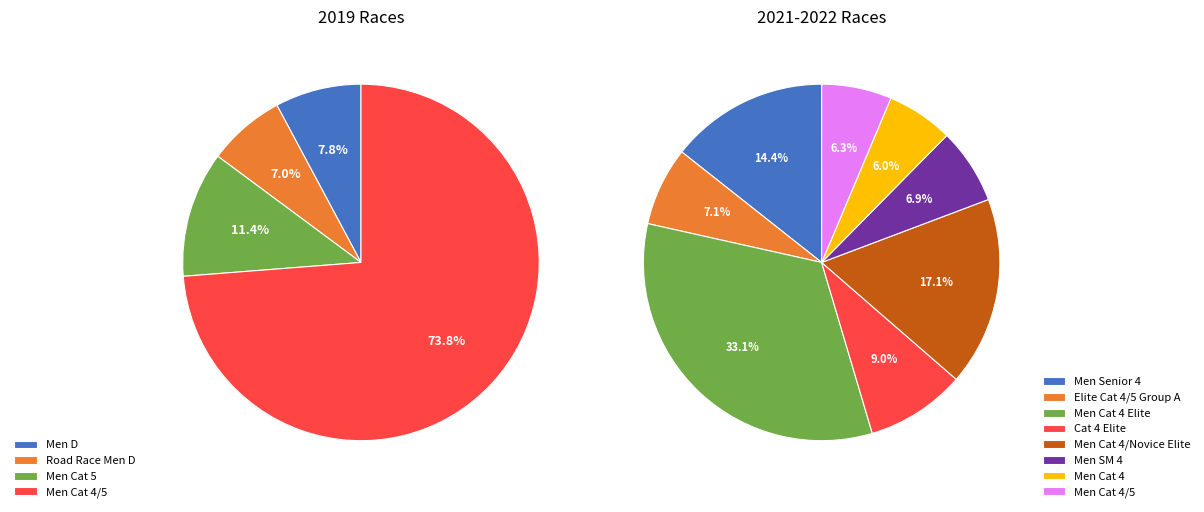

How many segments does this pie chart have?

12